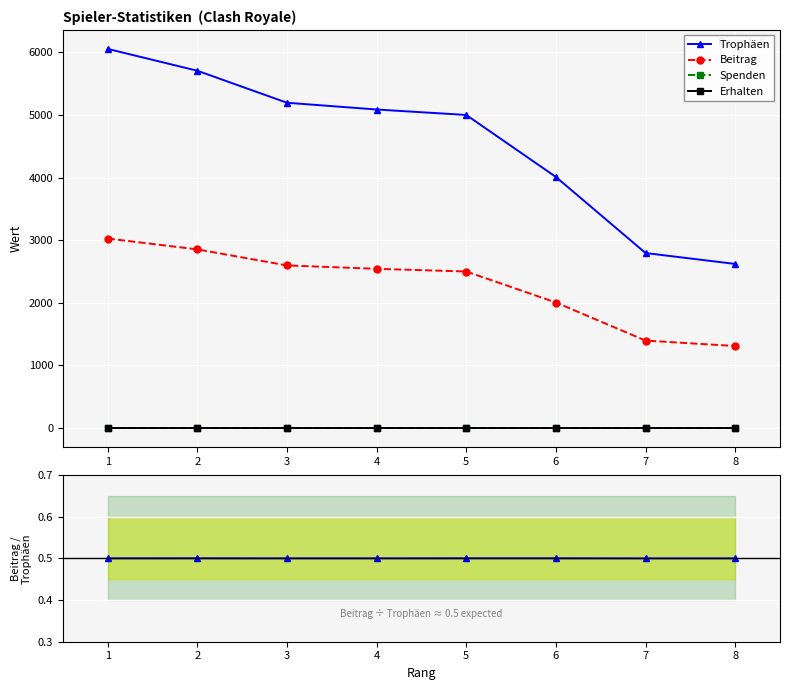

Which series has the largest range (max minus min)?

Trophäen